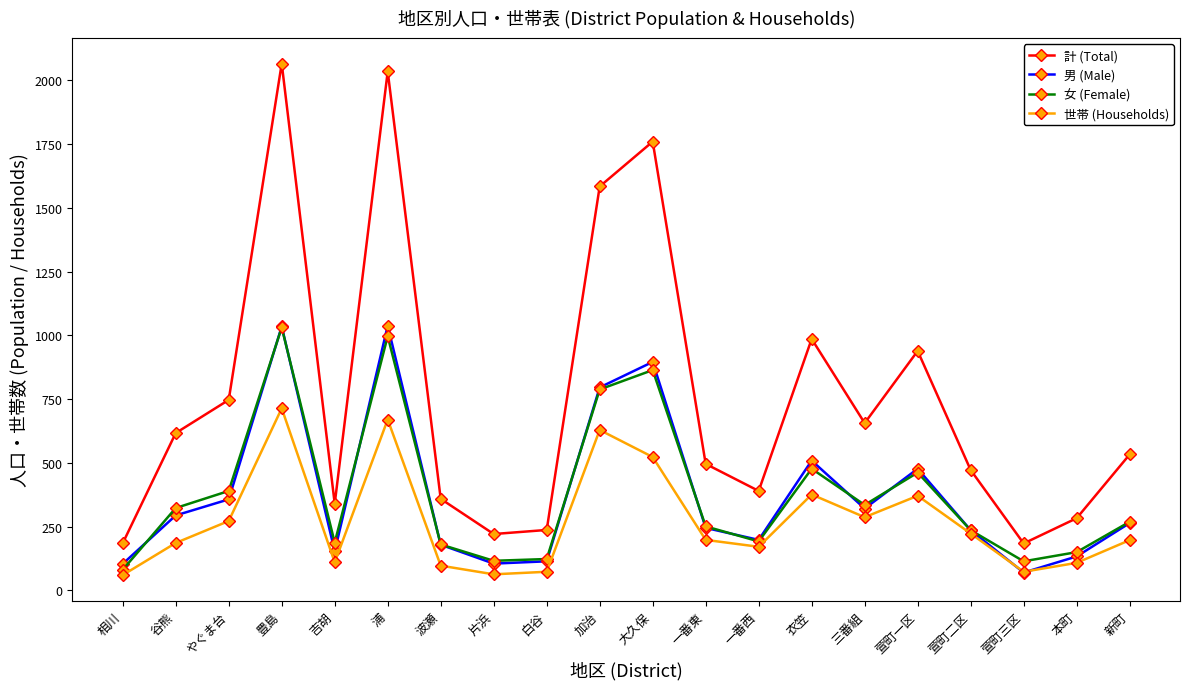

What is the difference between the maximum and second lowest values in the 世帯 (Households) series?

651